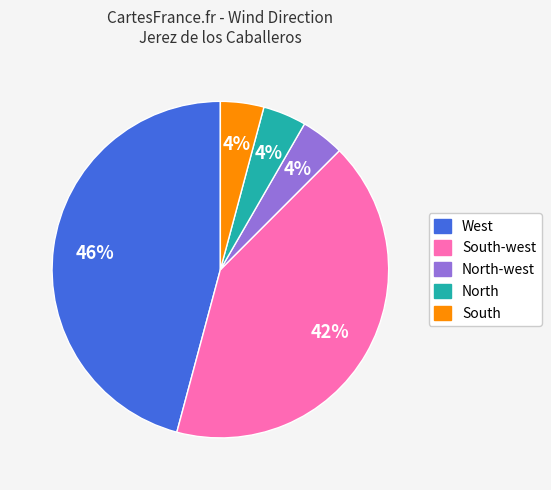

To the nearest percent, what is the difference between the largest and smallest slice percentages?

42%